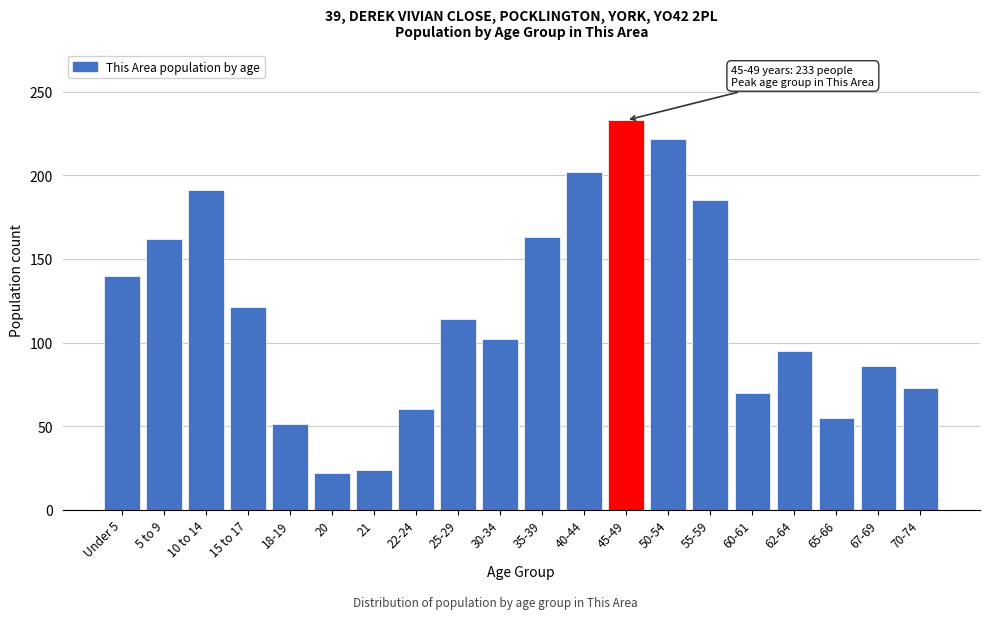

Is it true that the value at 15 to 17 is 169?

False